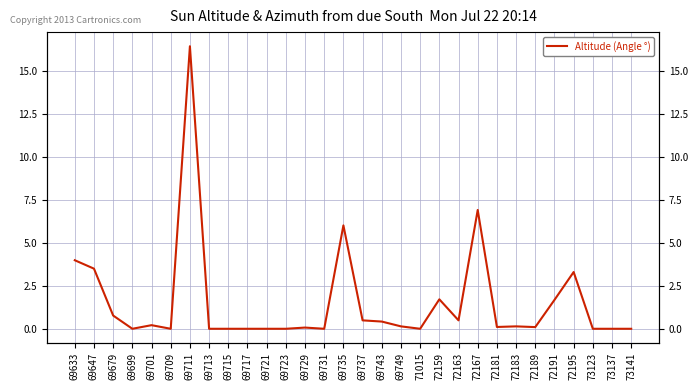

Which label corresponds to the smallest value in the chart?

69699